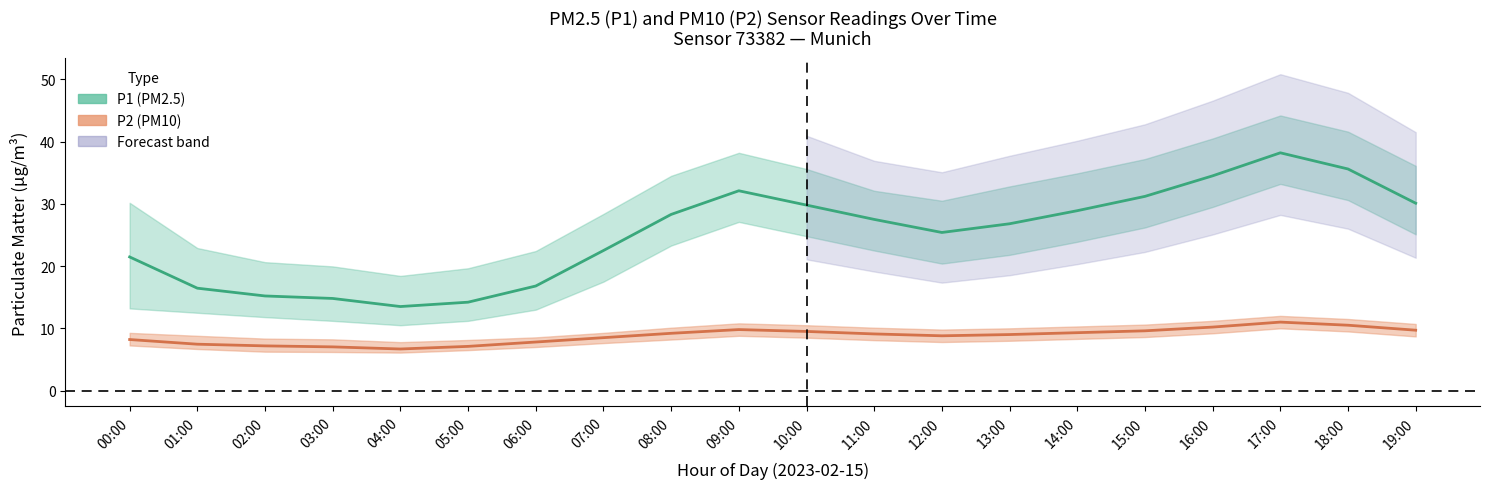

At which category is the sum across all series the highest?

17:00